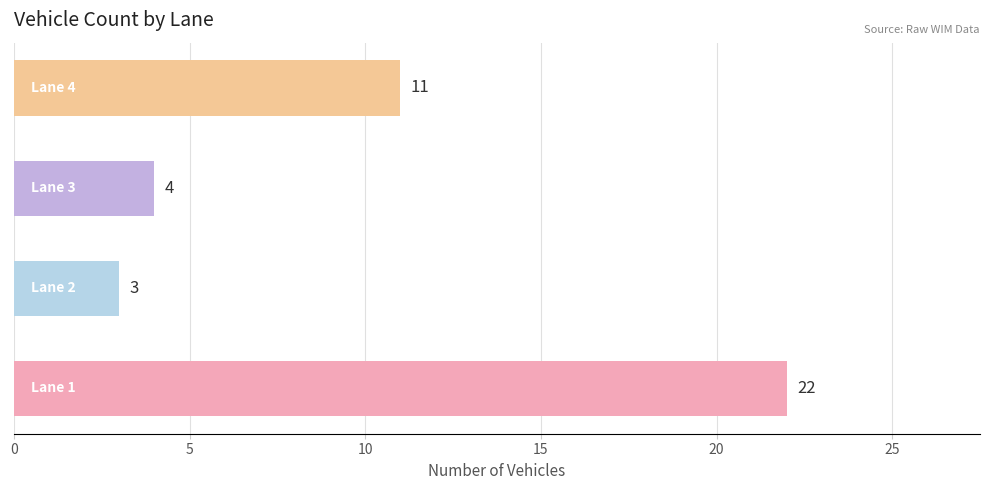

What is the average value?

10